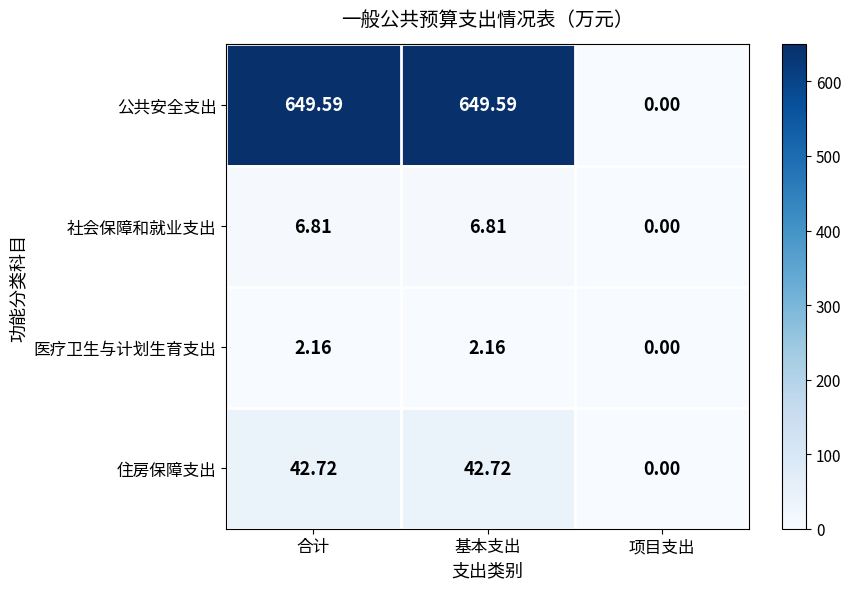

Which series has the largest total across all categories?

公共安全支出